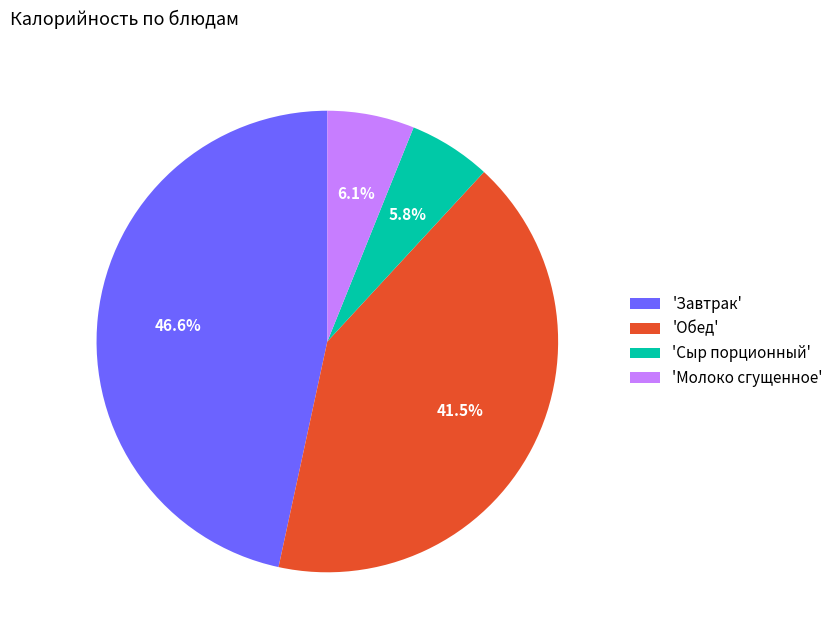

Is 'Сыр порционный' the majority of the pie?

No